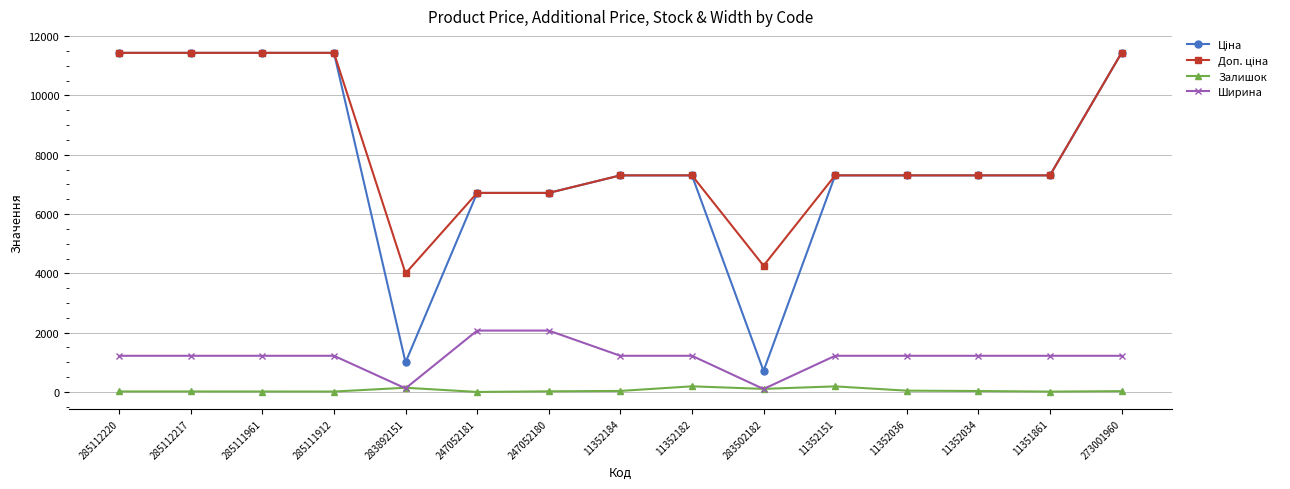

What is the maximum value shown in the chart?

11436.8